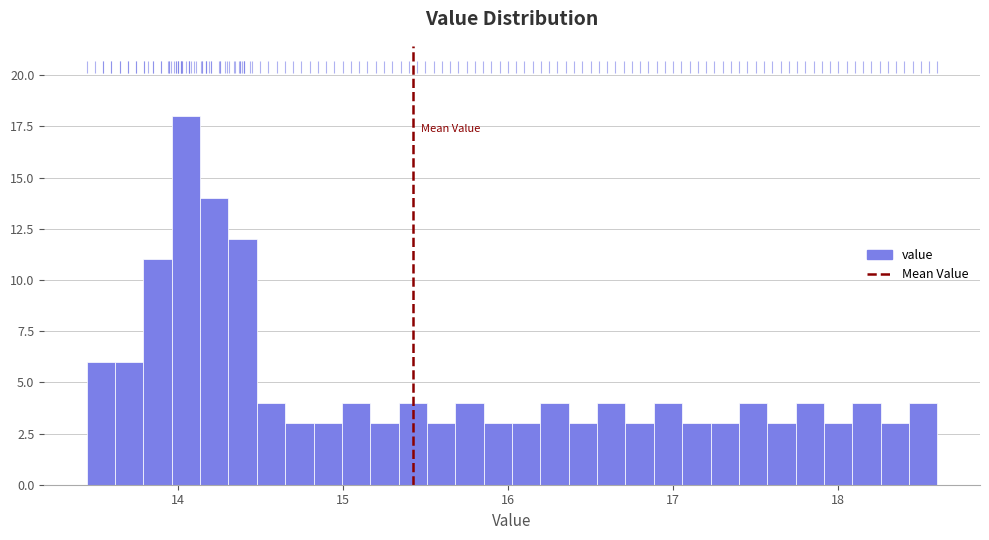

Read against the x-axis, roughly where is the centre of the tallest bar?

14.1